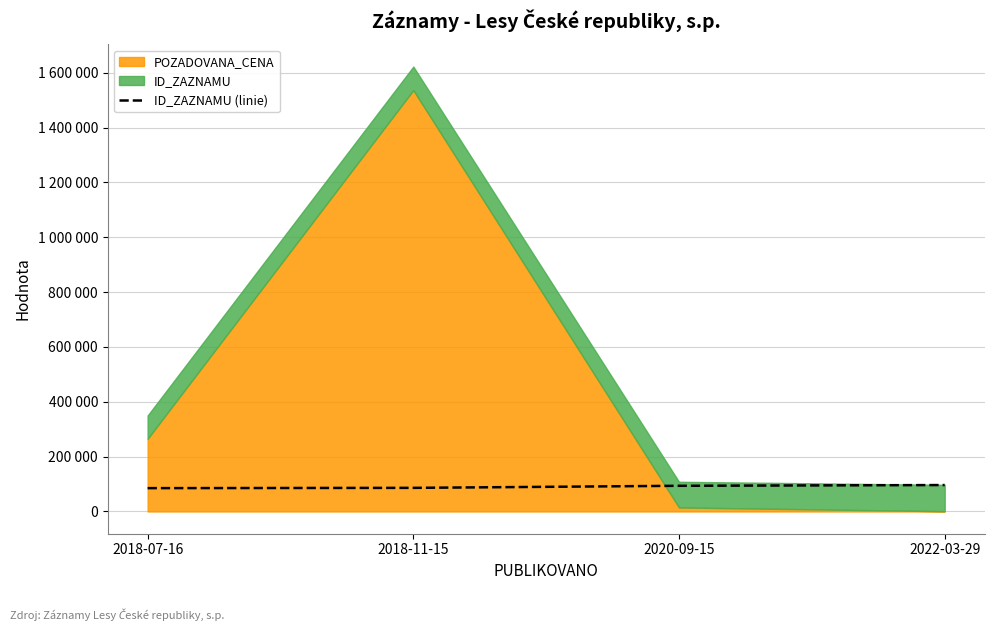

At which label does the data first exceed 93597?

2022-03-29